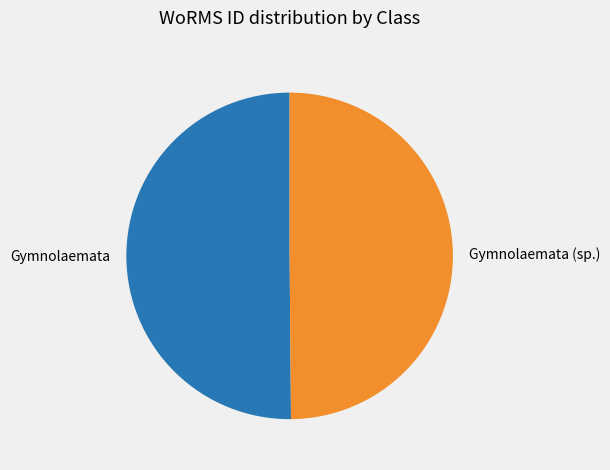

Combined, do Gymnolaemata (sp.) and Gymnolaemata account for over 50%?

Yes